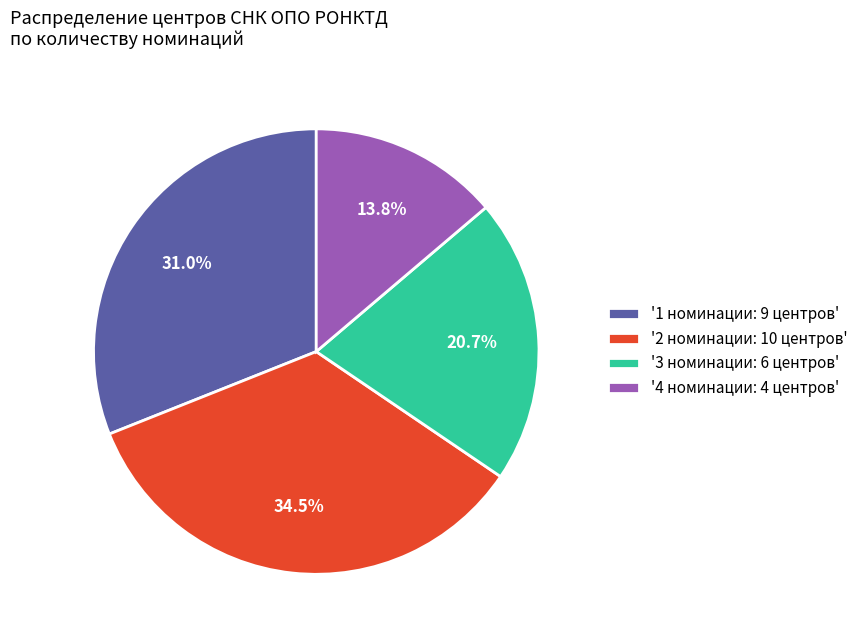

What is the ratio of the value at '1 номинации: 9 центров' to the value at '2 номинации: 10 центров'?

0.9